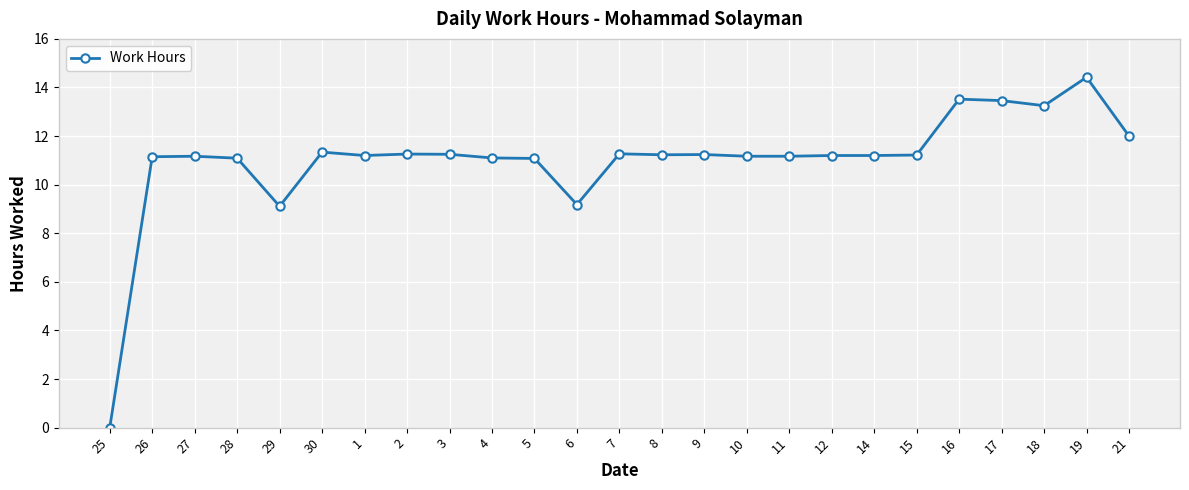

What is the maximum value shown in the chart?

14.4